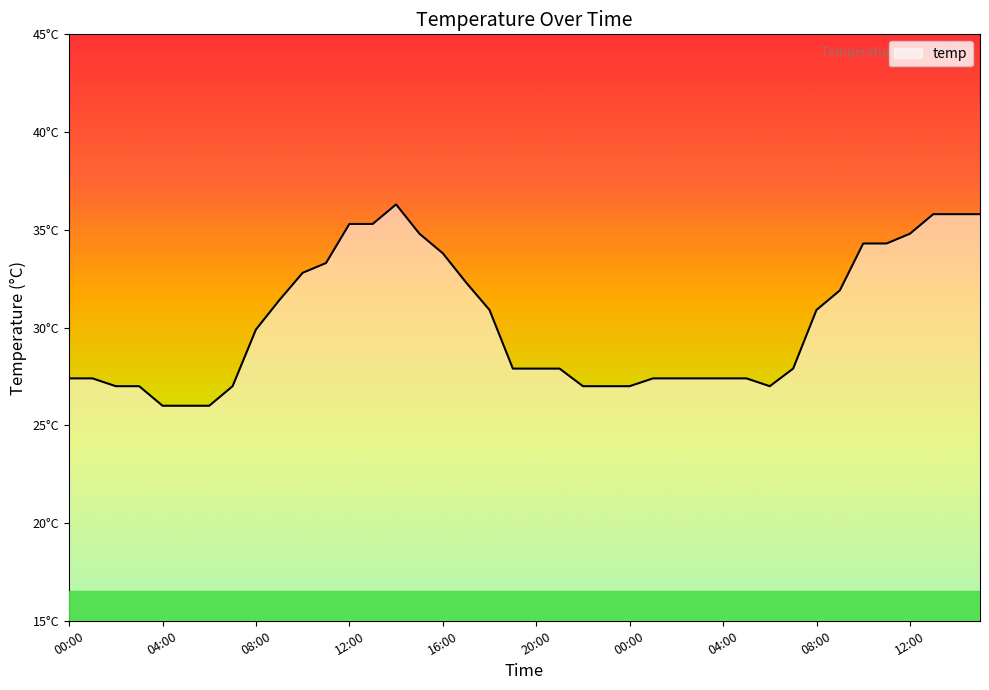

What is the label of the 33rd point from the left?

08:00